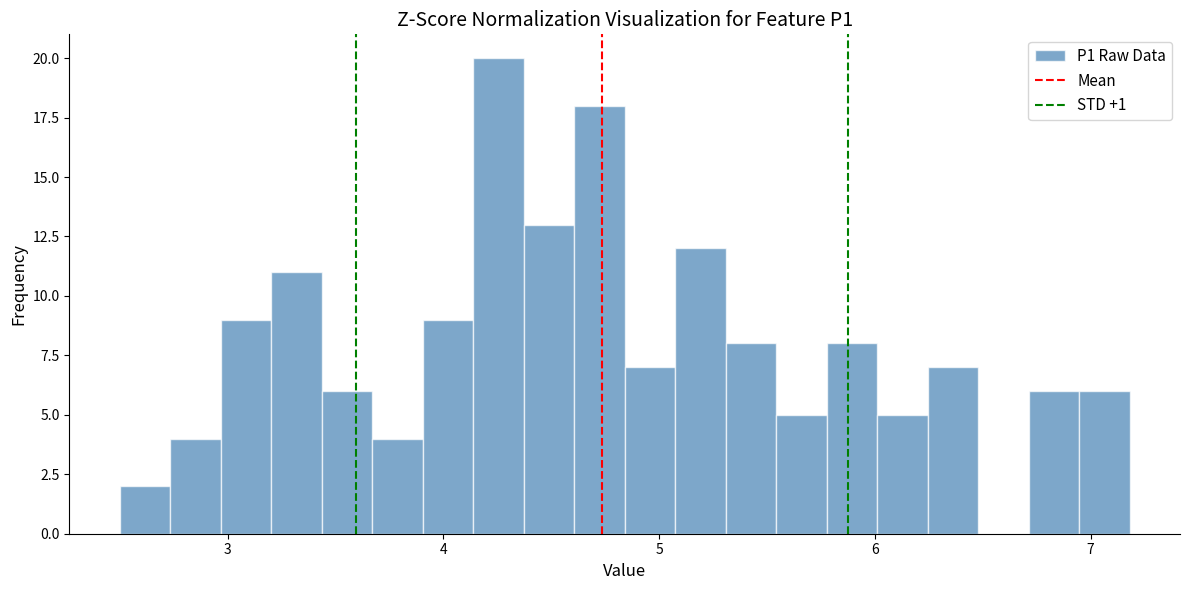

Read against the x-axis, roughly where is the centre of the tallest bar?

4.3